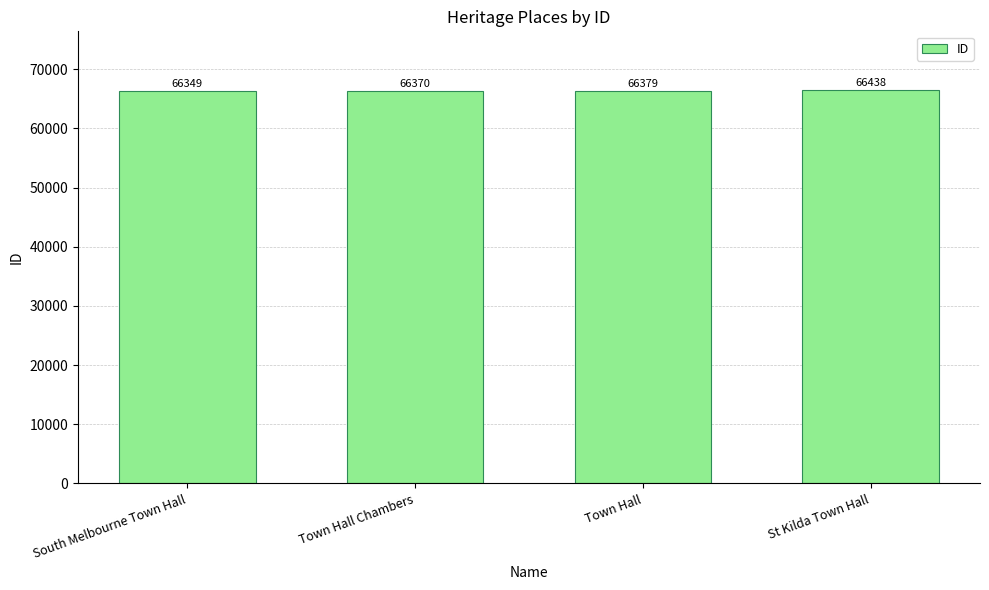

Does the chart contain stacked bars?

No